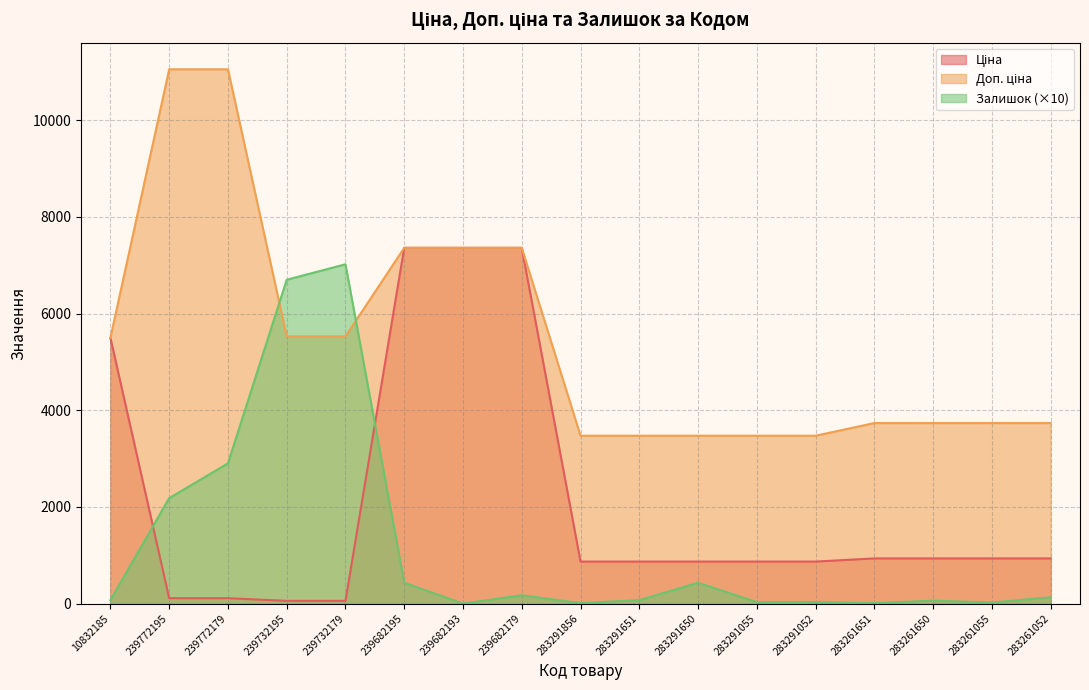

Does the chart have visible grid lines?

Yes